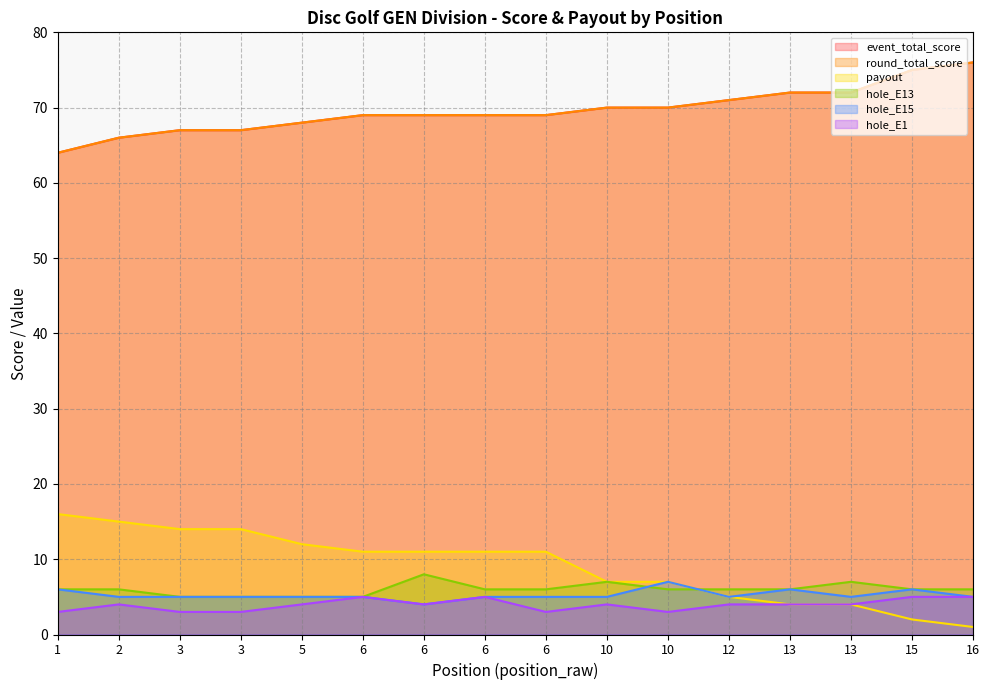

Where does the hole_E1 series first go above 4?

6